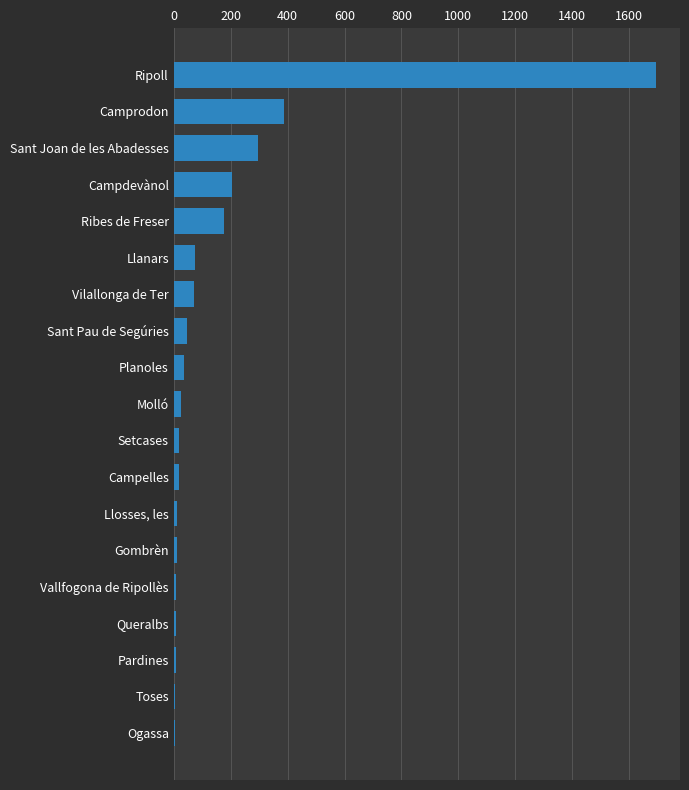

How many data points does each series have?

19